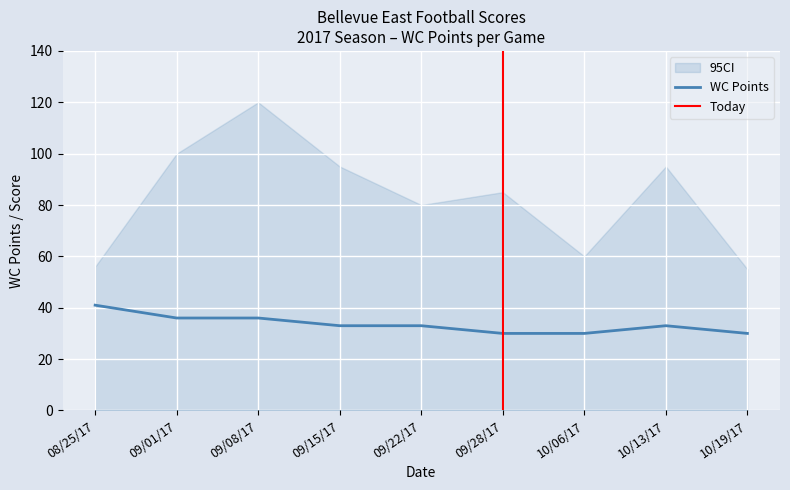

The WC Points series shows 18 at 09/28/17. True or false?

False